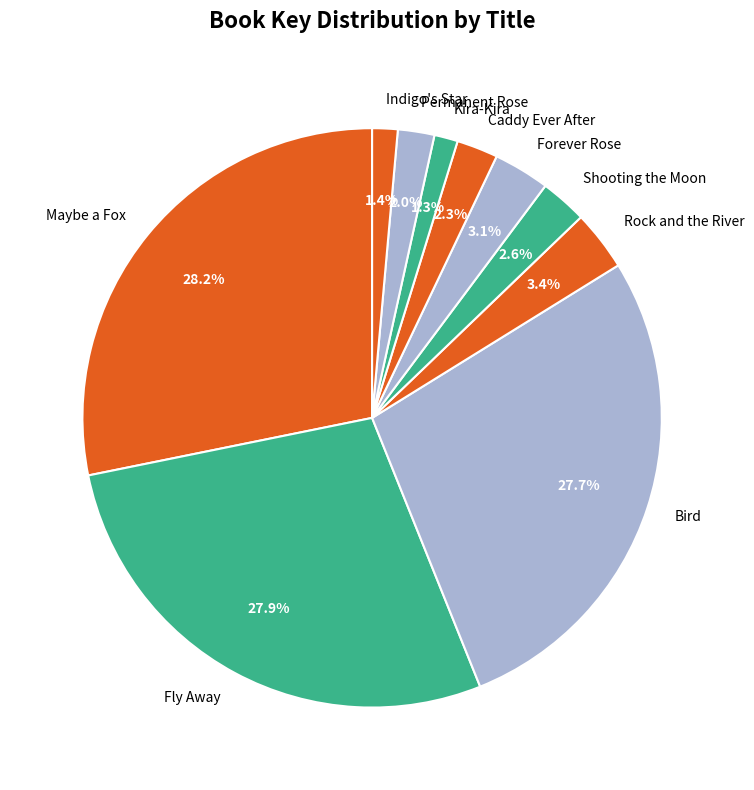

To the nearest percent, what portion does Forever Rose represent?

3%